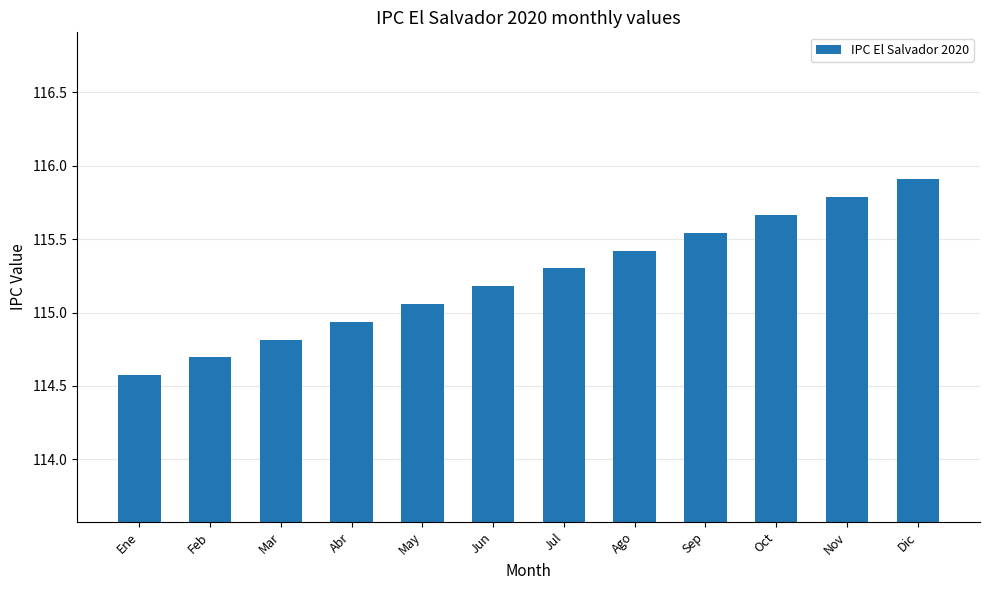

Rank the categories by value from highest to lowest.

Dic, Nov, Oct, Sep, Ago, Jul, Jun, May, Abr, Mar, Feb, Ene